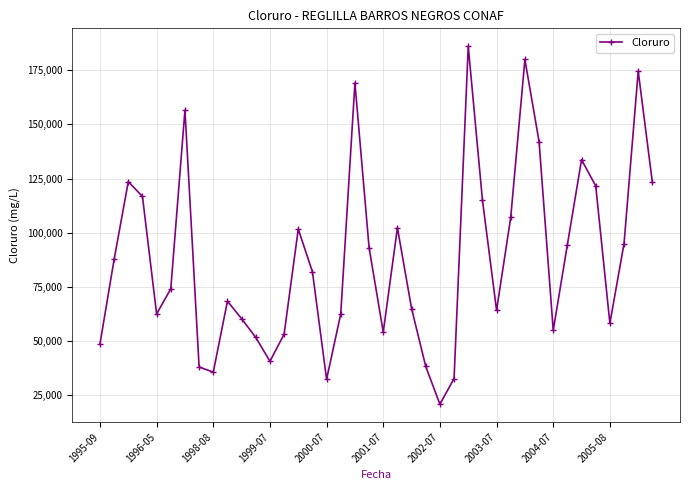

What is the value of the 18th point from the left?

62518.0